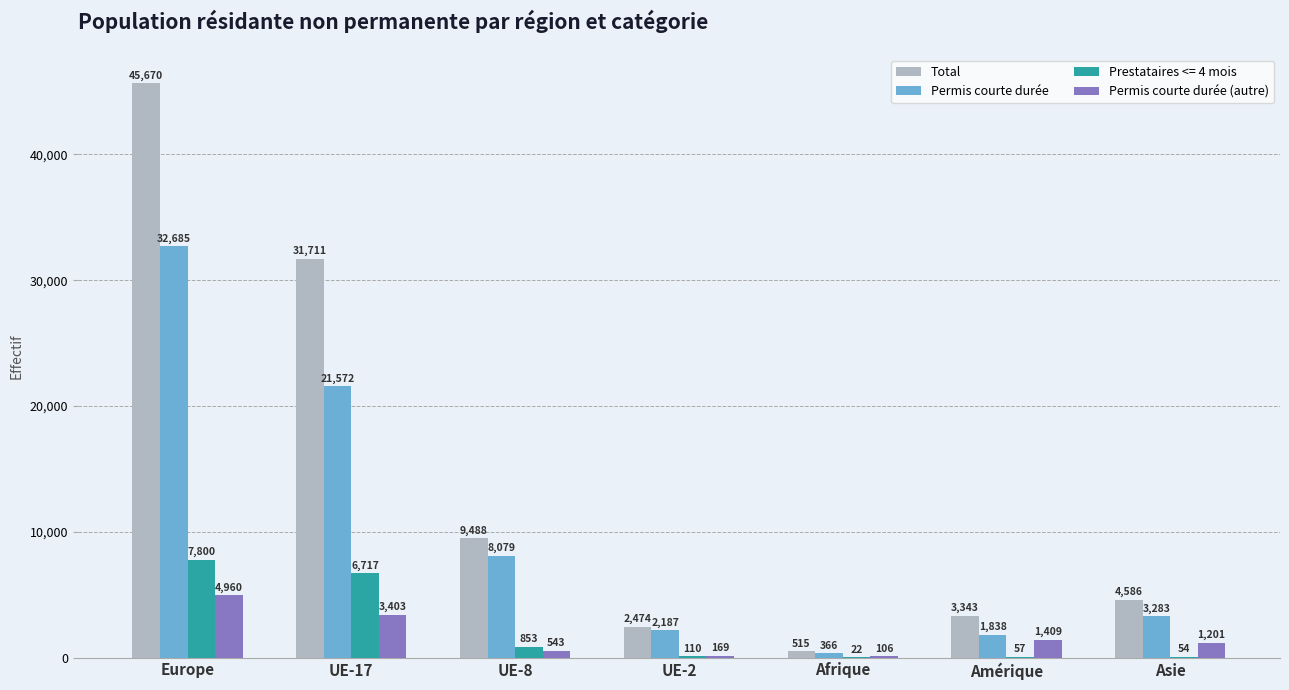

Which series has the widest spread of values?

Total